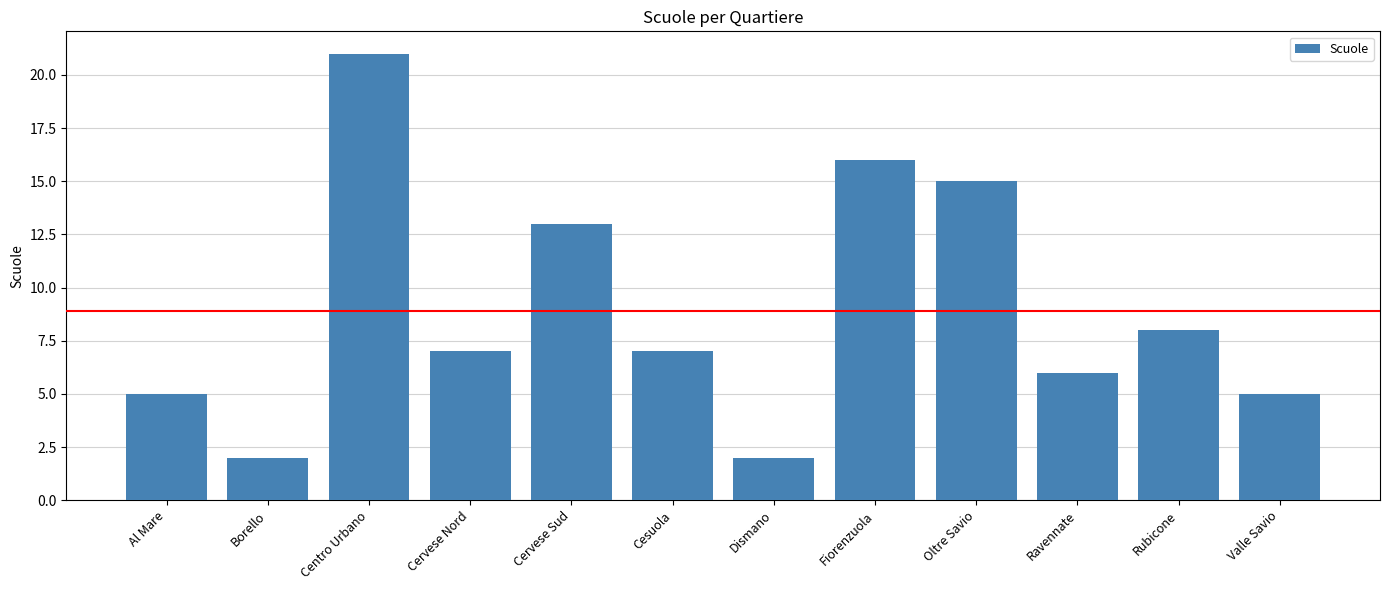

What is the value of the 6th bar from the left?

7